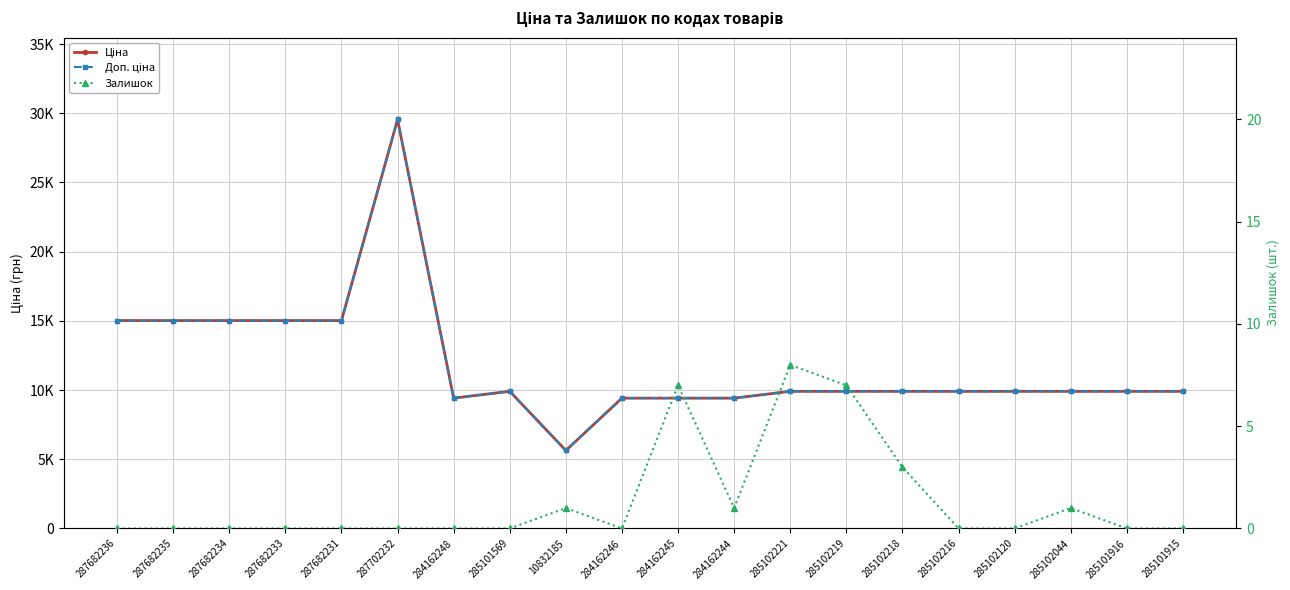

Where does the Ціна series first go above 9908?

287682236